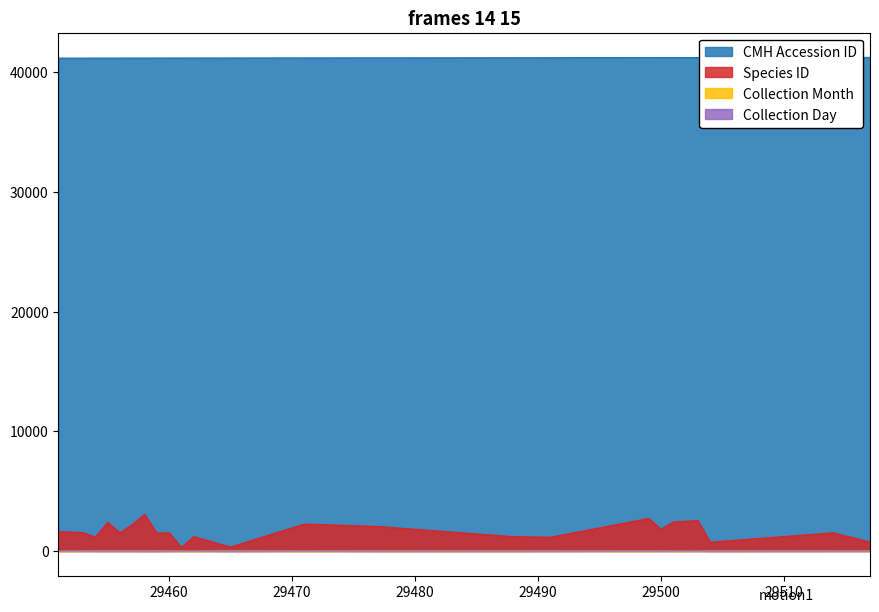

Which series changed the most between 29471 and 29503?

Species ID